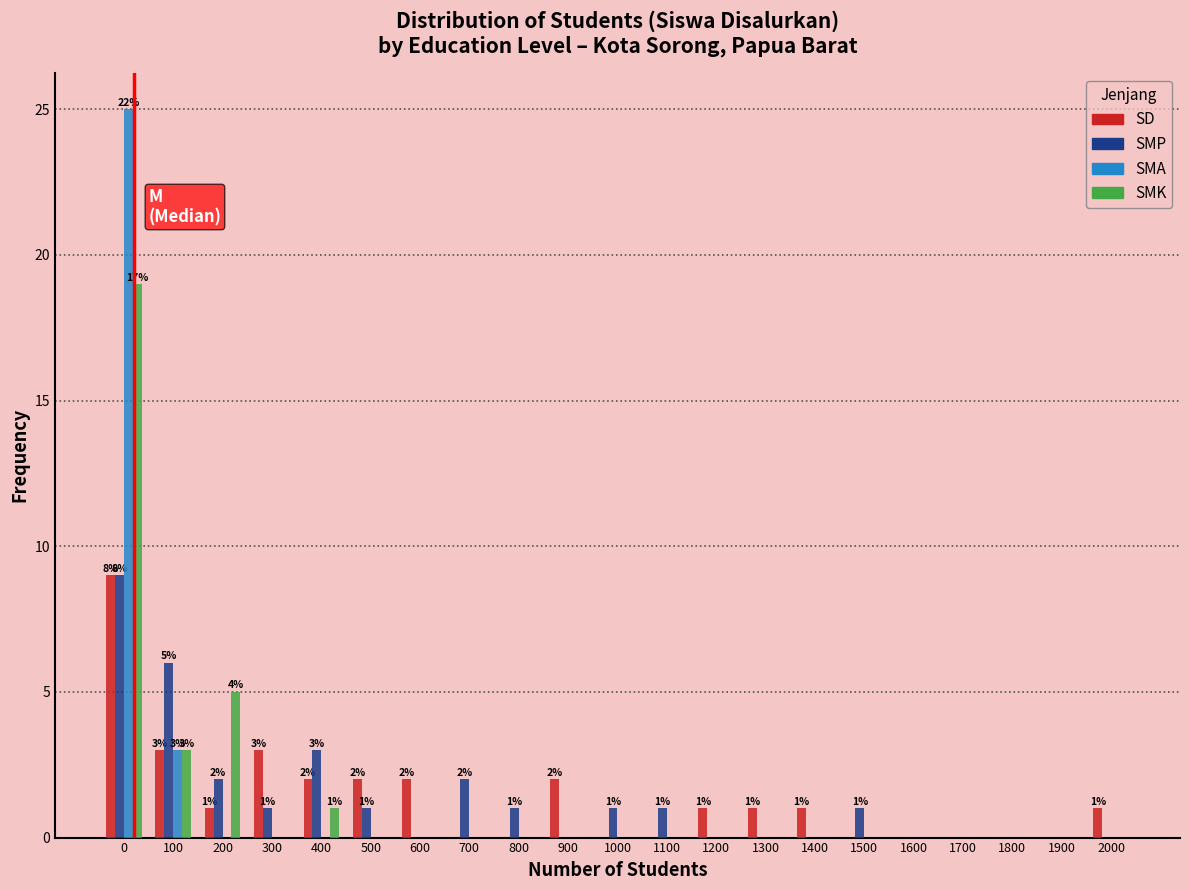

The value of SMA at 1300 is -17. True or false?

False